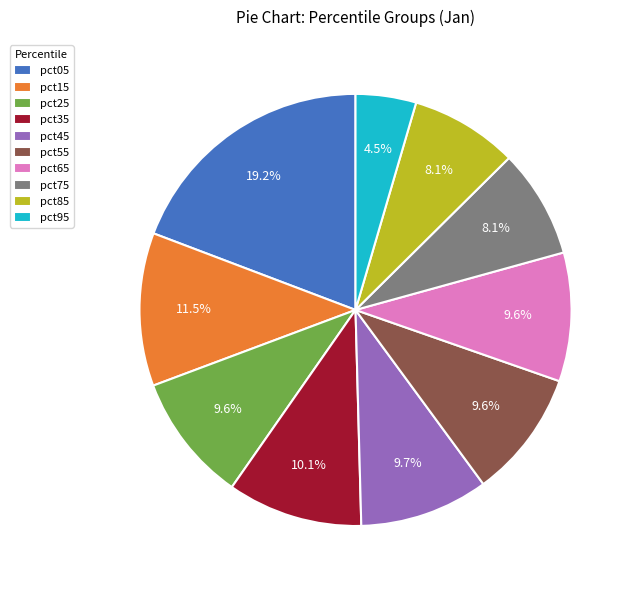

Is it true that pct55 is 17% of the pie?

False